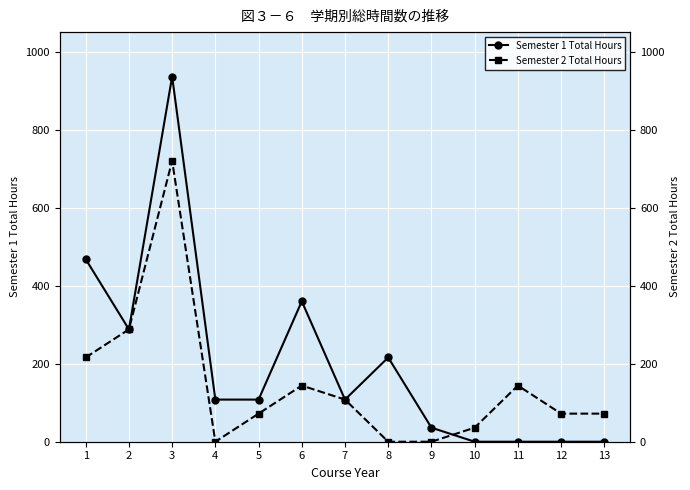

Which series has the widest spread of values?

Semester 1 Total Hours